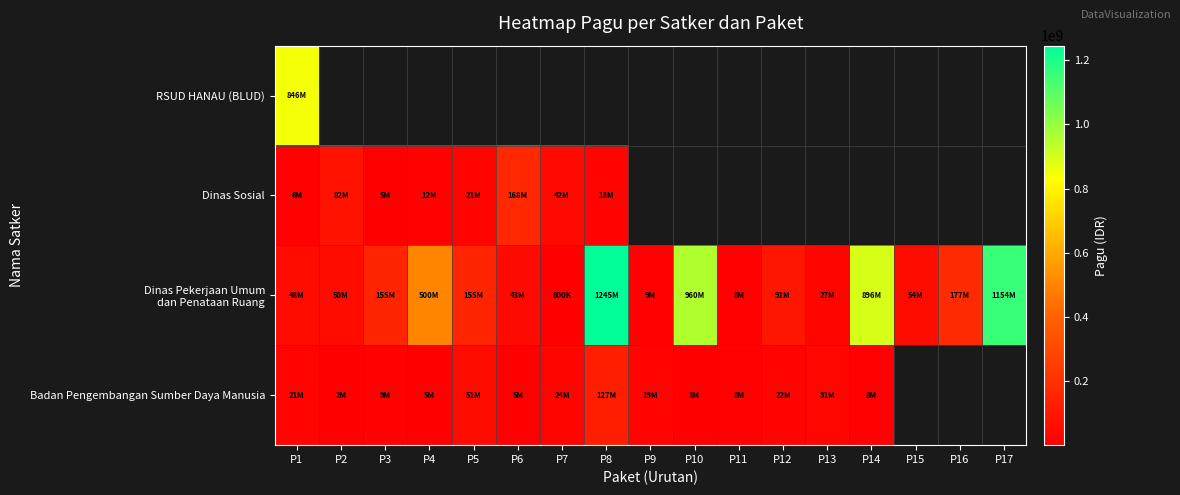

How many distinct data groups are displayed?

4